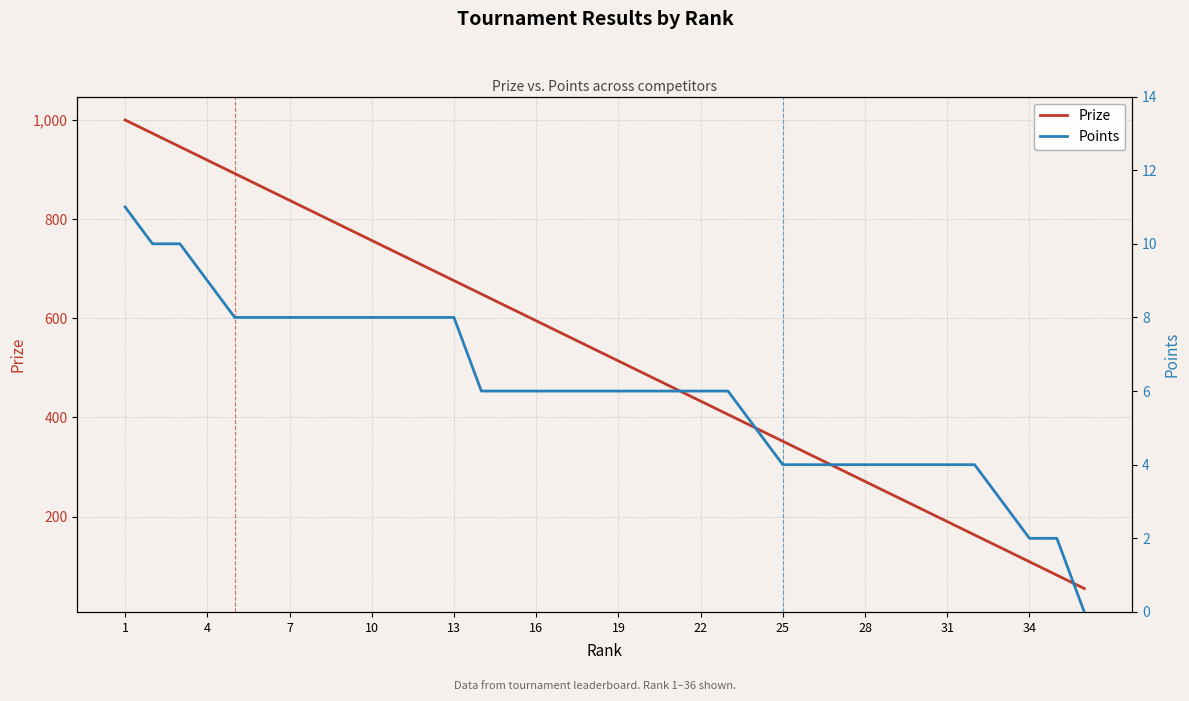

True or false: Points and Prize cross at least once.

False